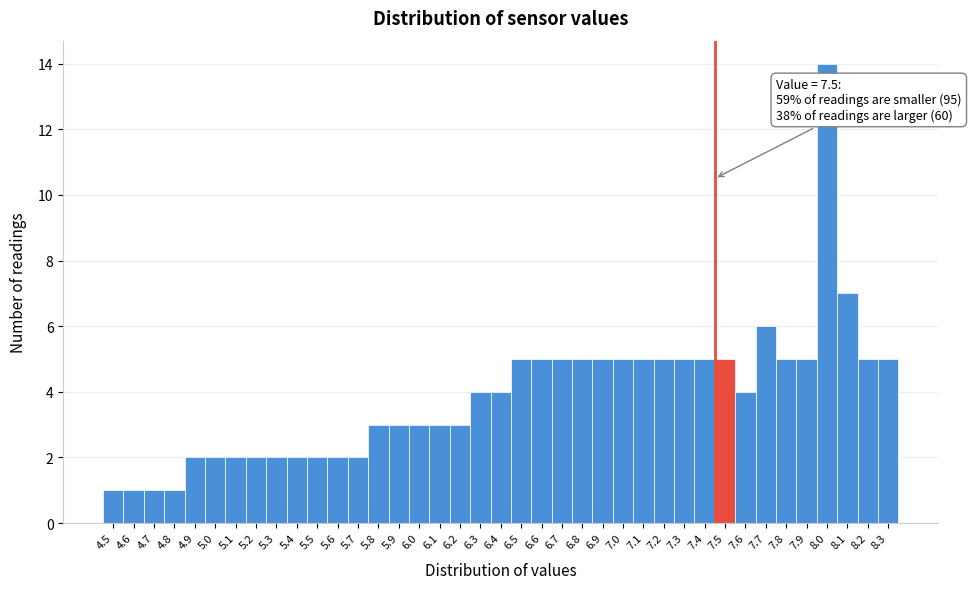

What is the label of the 33rd bar from the left?

7.7